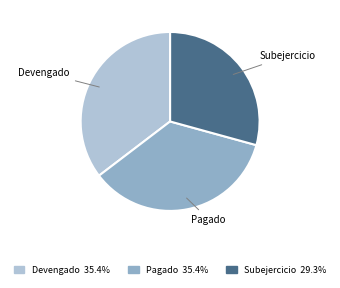

Is there any slice that represents more than half of the pie?

No